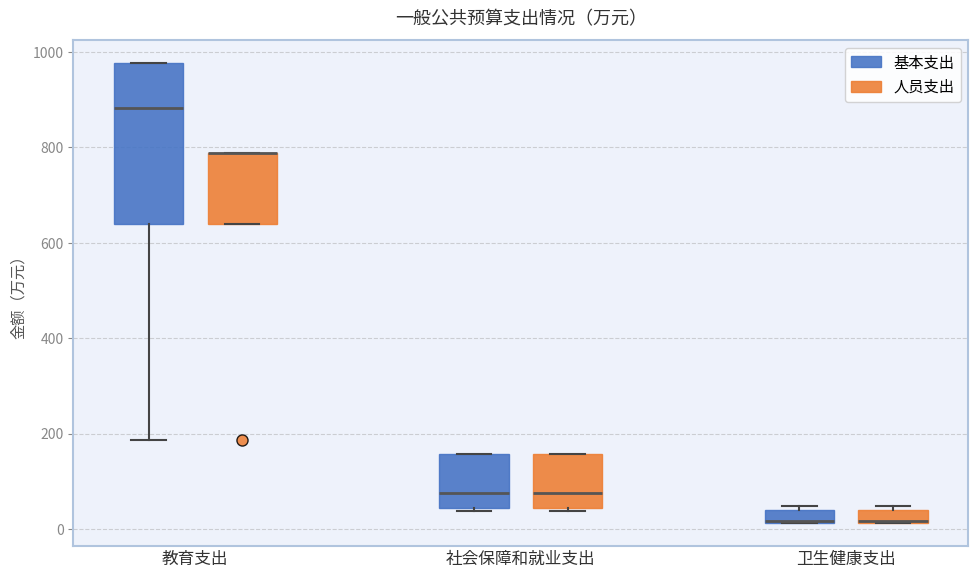

Where is the lower edge of the box for 教育支出 (人员支出) on the y-axis? The values are not printed on the chart, so give them approximately, as read against the axis.

640